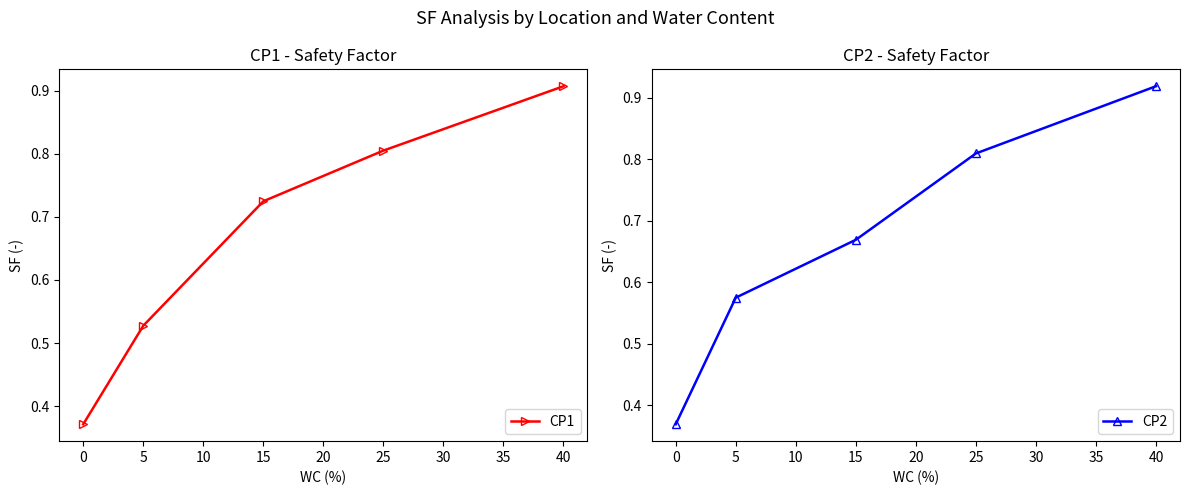

The value of CP1 at 25 is 0.4. True or false?

False